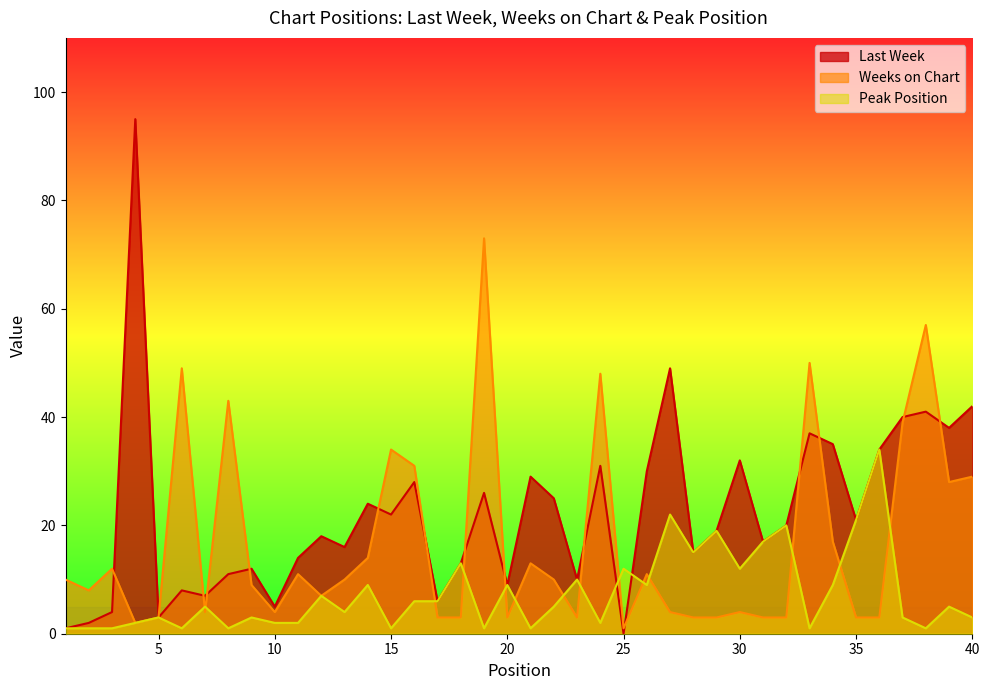

Which series has the largest total across all categories?

Last Week